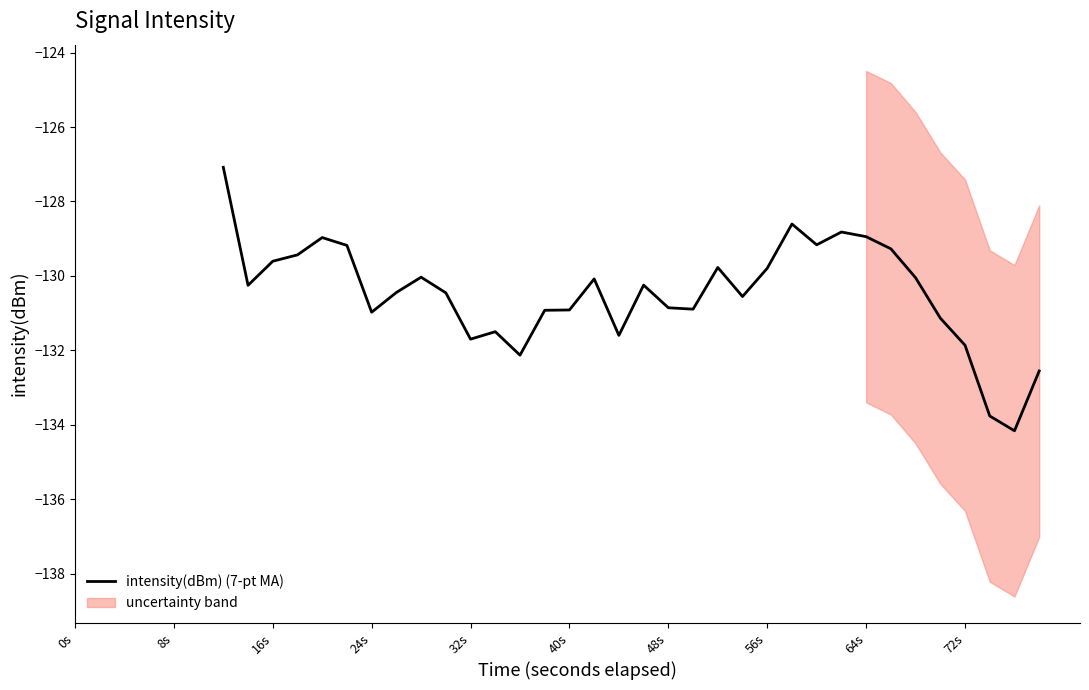

Count the number of values greater than -130.

12